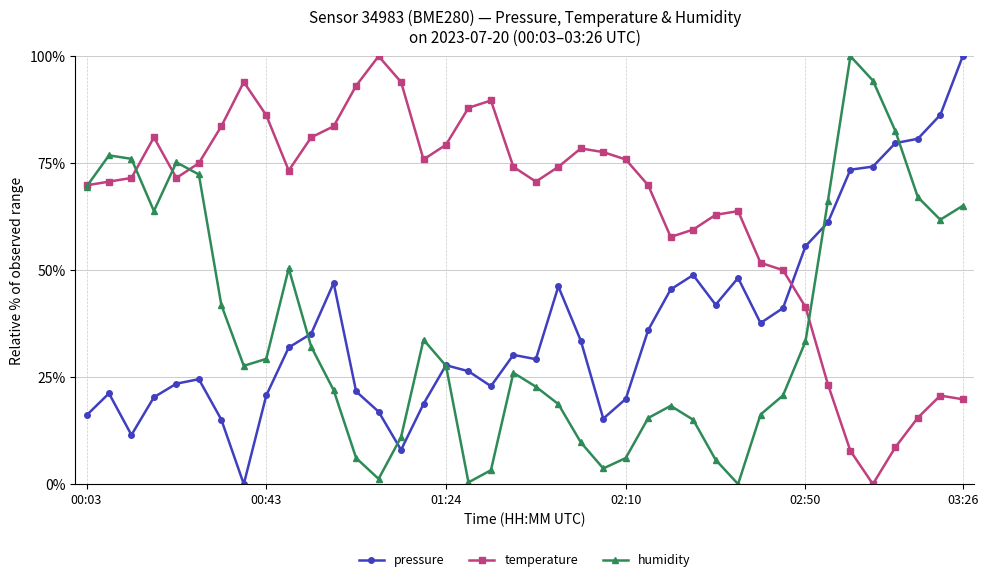

In humidity, how many points are lower than both neighbors (excluding endpoints)?

7